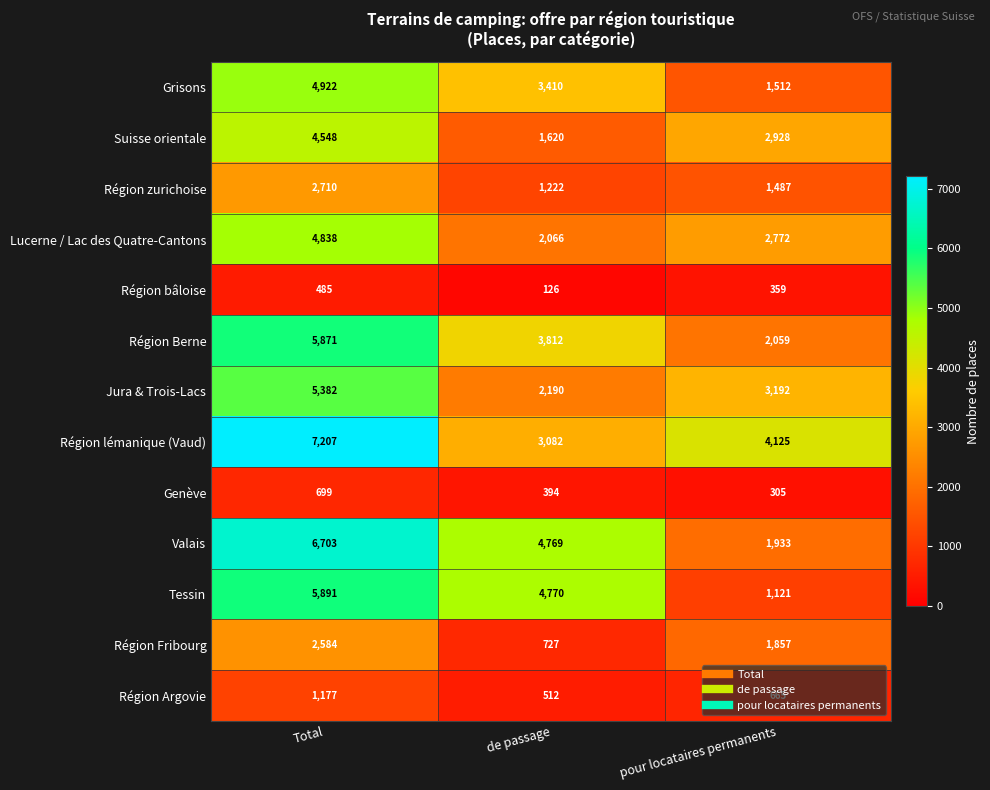

Where does the Suisse orientale series first go above 2928?

Total